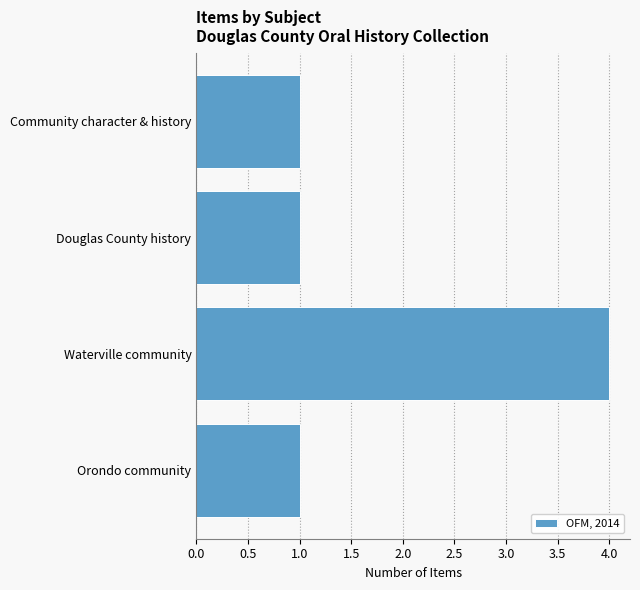

Reading bottom to top, extract all data points from this chart.

1	4	1	1